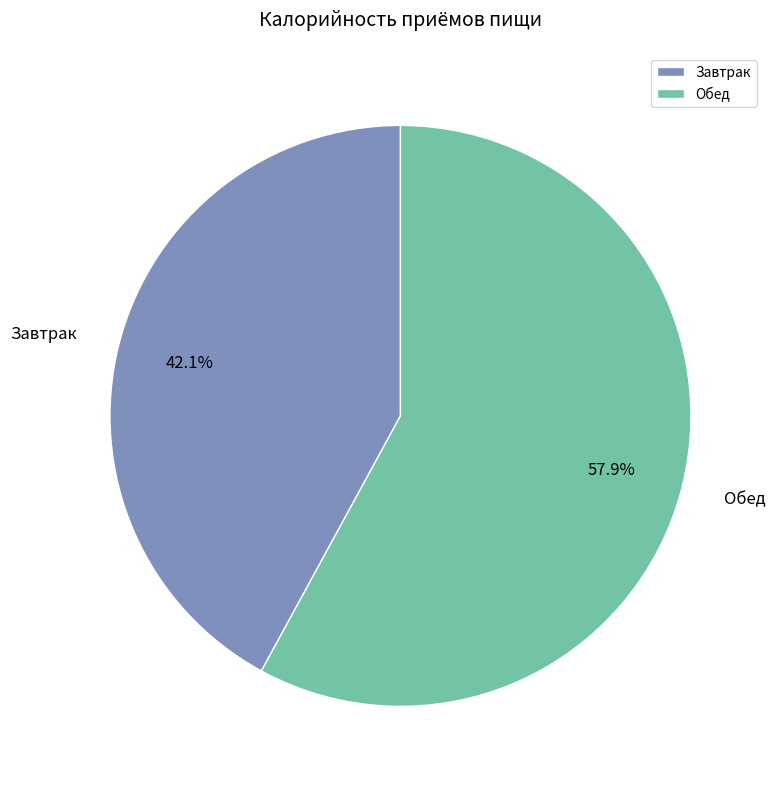

How many slices are in this pie chart?

2